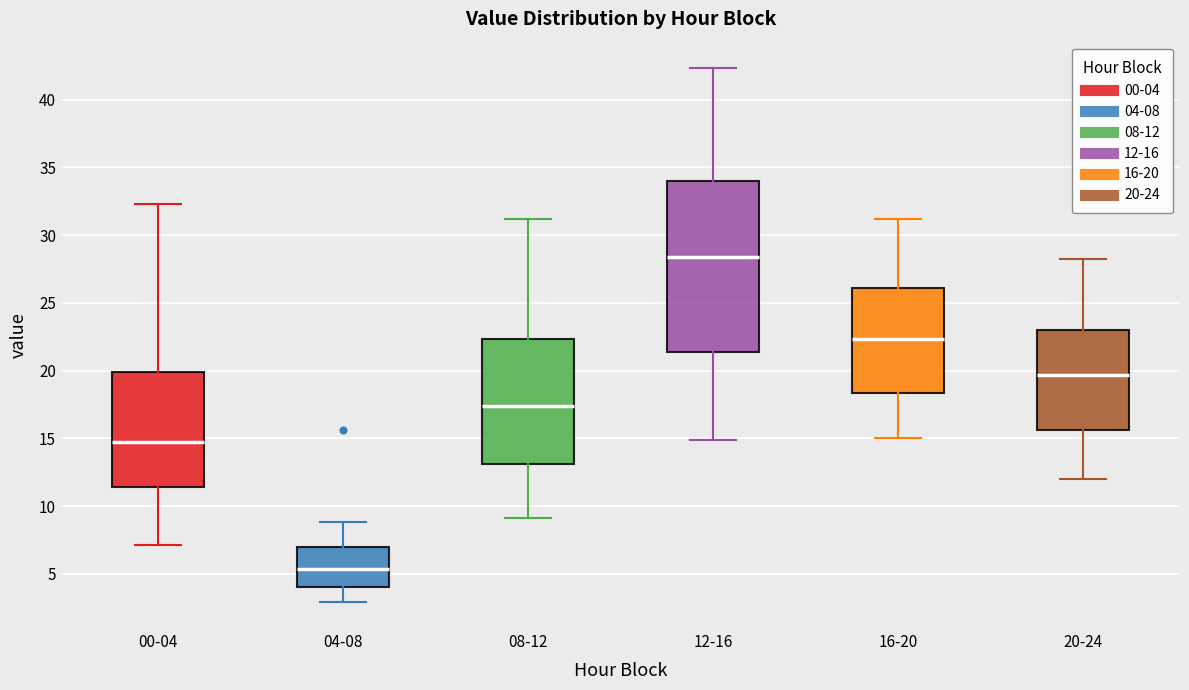

Where is the upper edge of the box for 00-04 on the y-axis? The values are not printed on the chart, so give them approximately, as read against the axis.

20.0